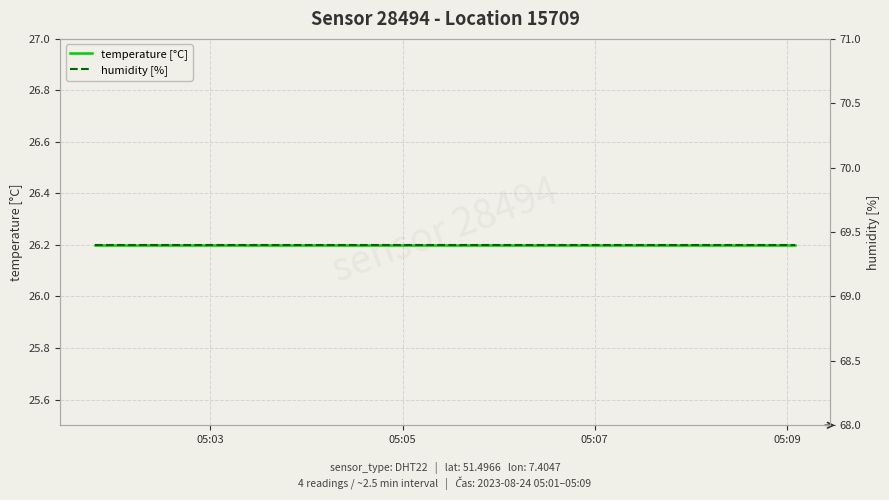

Reading left to right, transcribe all the data shown in this chart.

temperature [°C]: 26.2	26.2	26.2	26.2
humidity [%]: 69.4	69.4	69.4	69.4